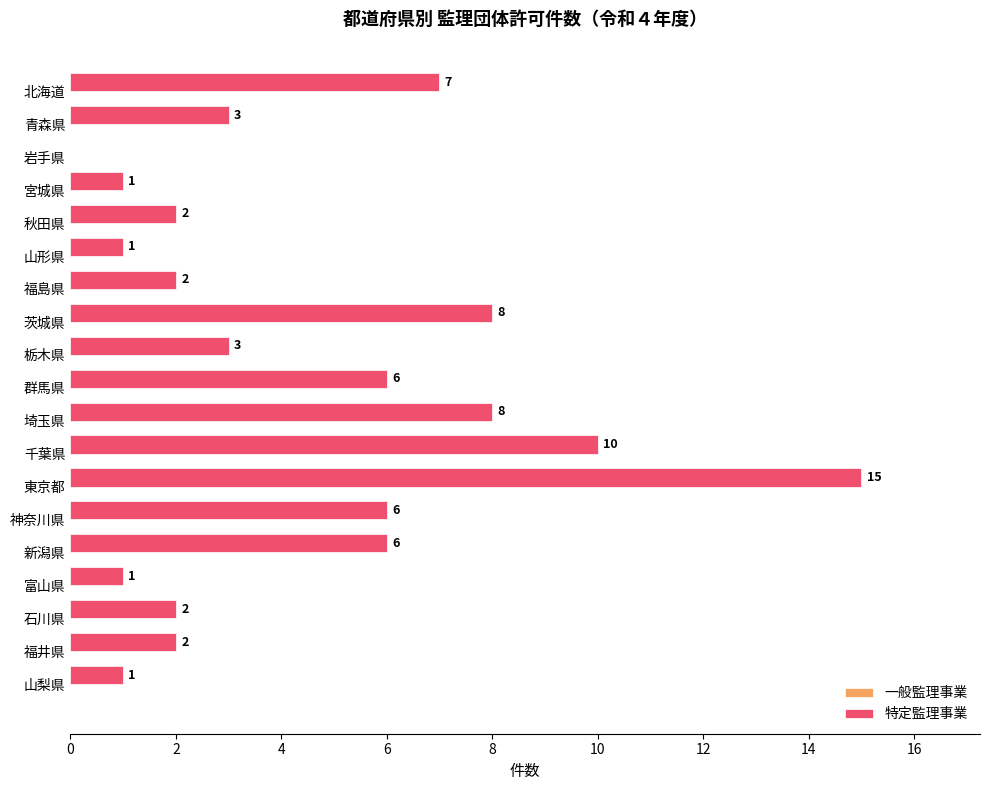

Where is the data nearest to the value 7?

北海道